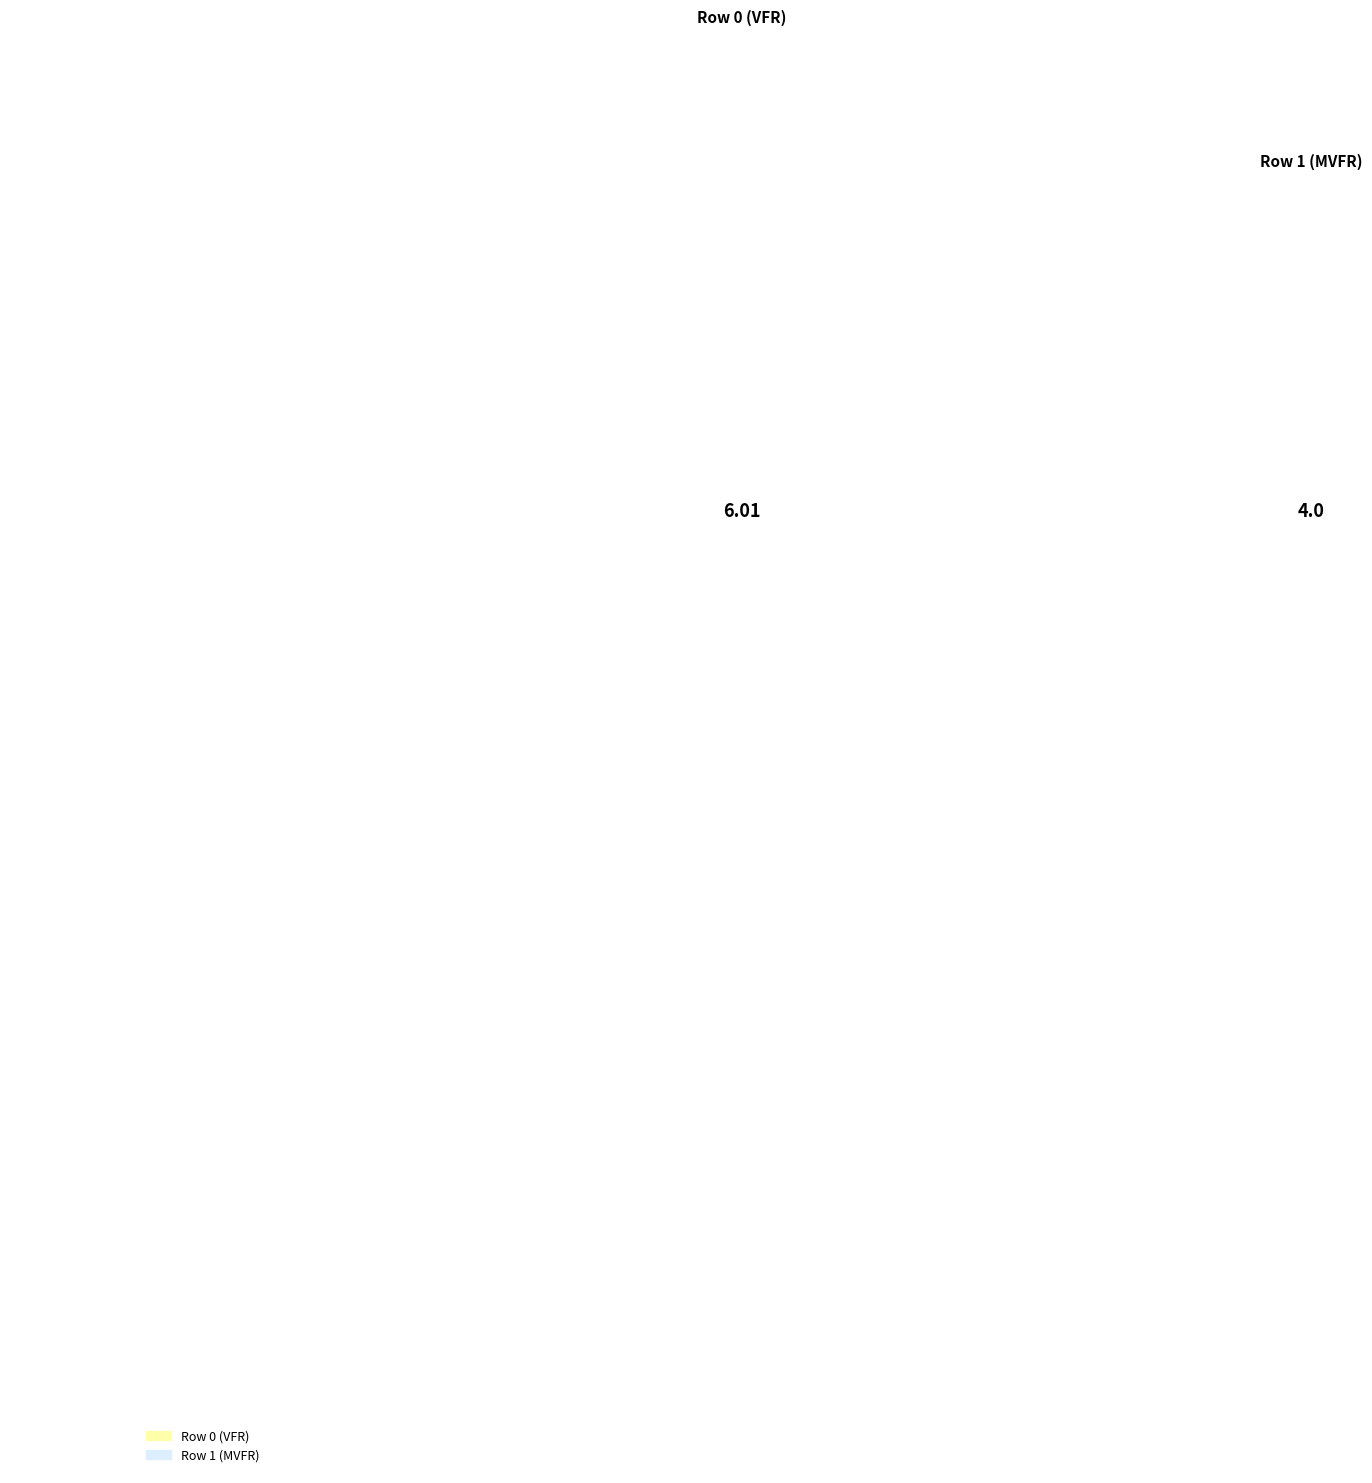

To the nearest percent, what is the difference between the largest and smallest slice percentages?

20%